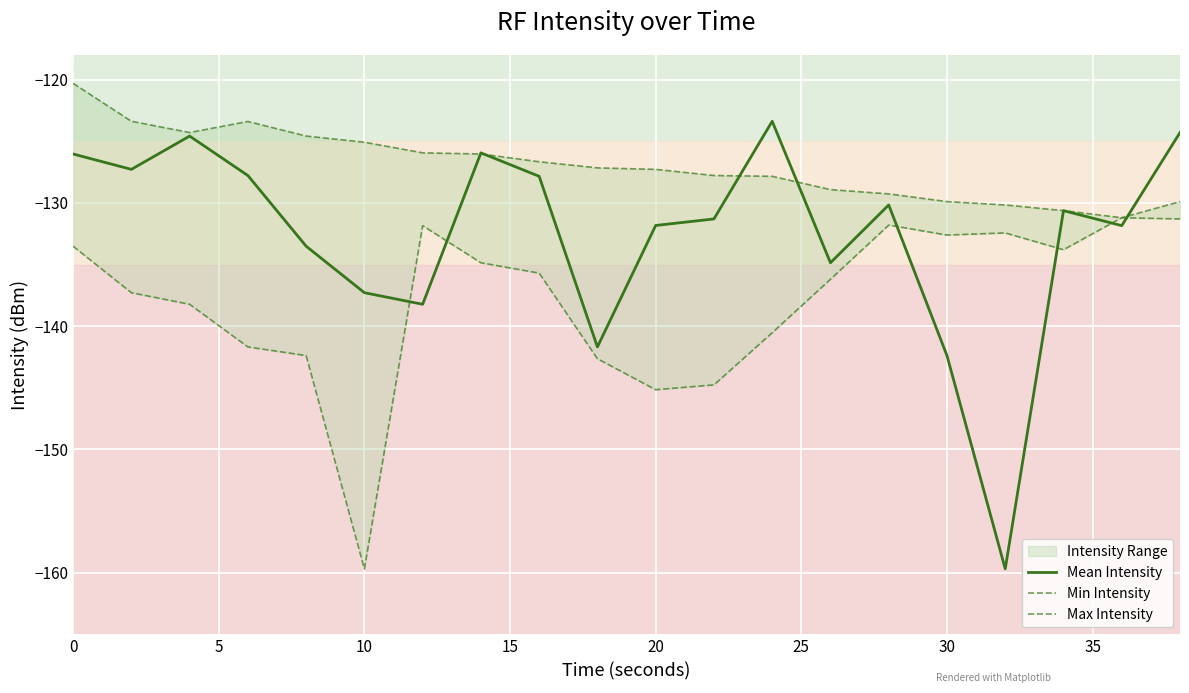

What is the greatest value displayed?

-120.3